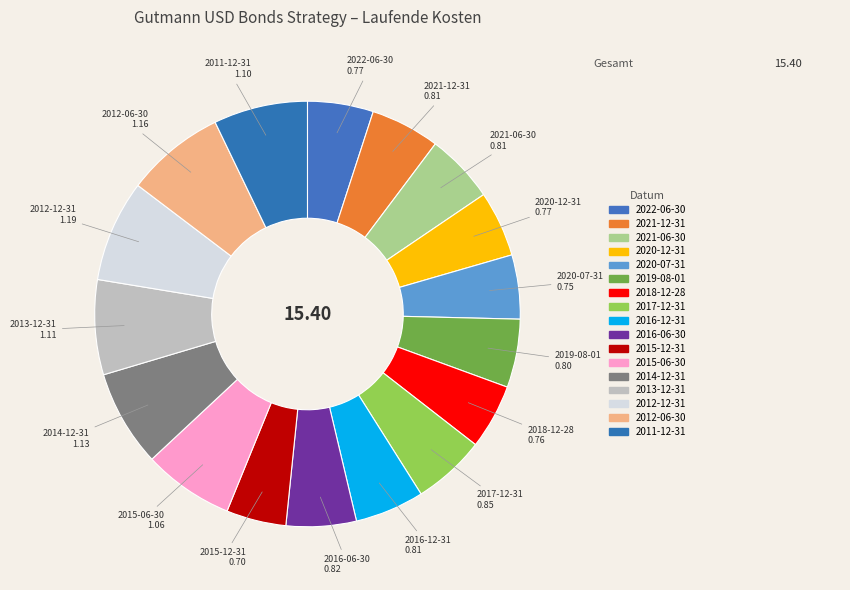

What is the smallest slice in the pie chart?

2015-12-31